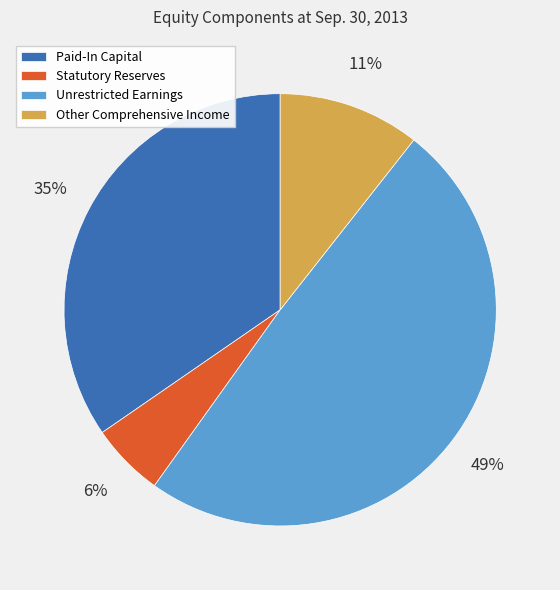

Rank the categories by value from lowest to highest.

Statutory Reserves, Other Comprehensive Income, Paid-In Capital, Unrestricted Earnings